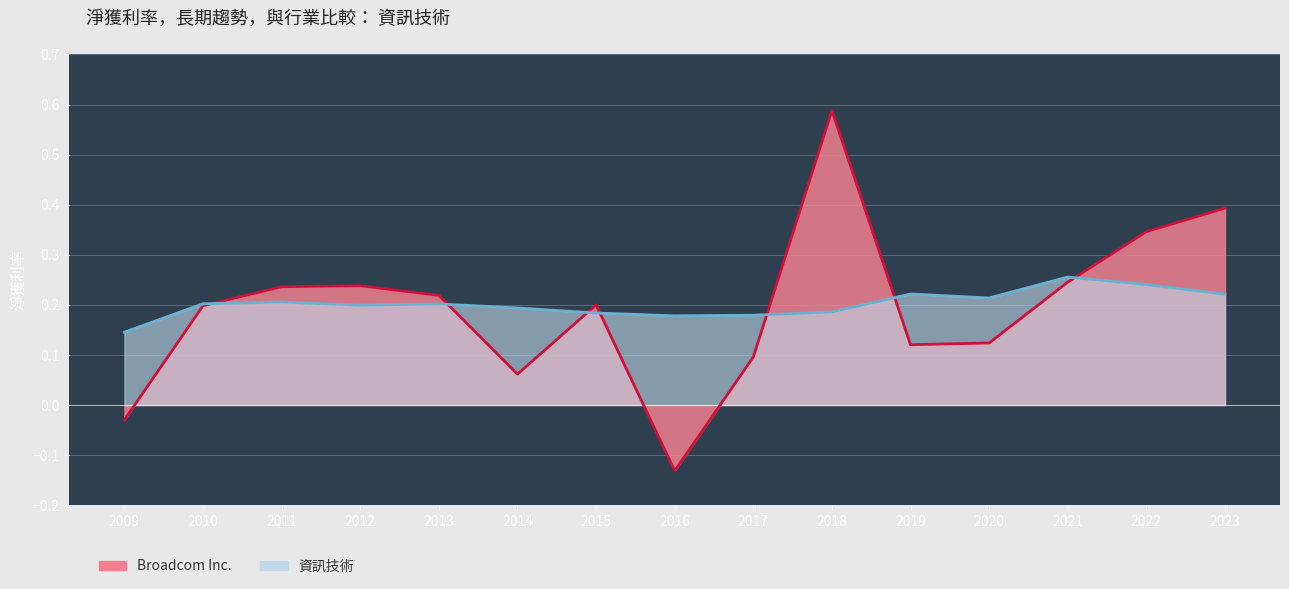

The Broadcom Inc. series shows -0.1 at 2016. True or false?

False